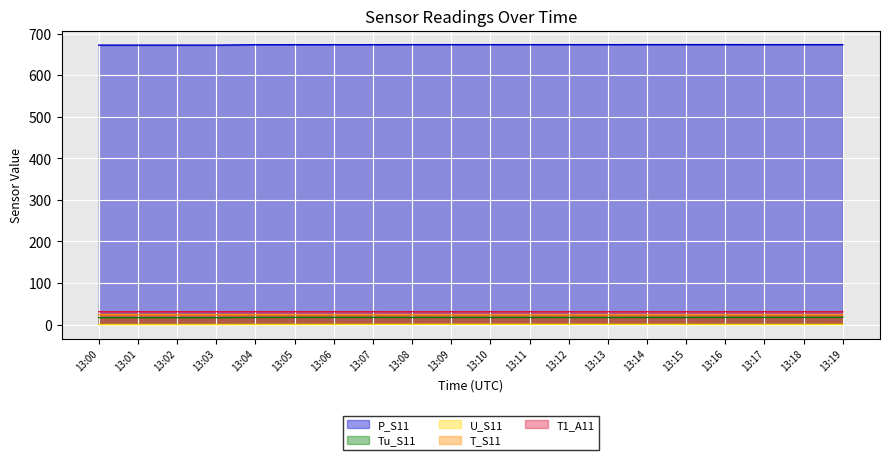

How many T1_A11 values are between 30 and 31?

20